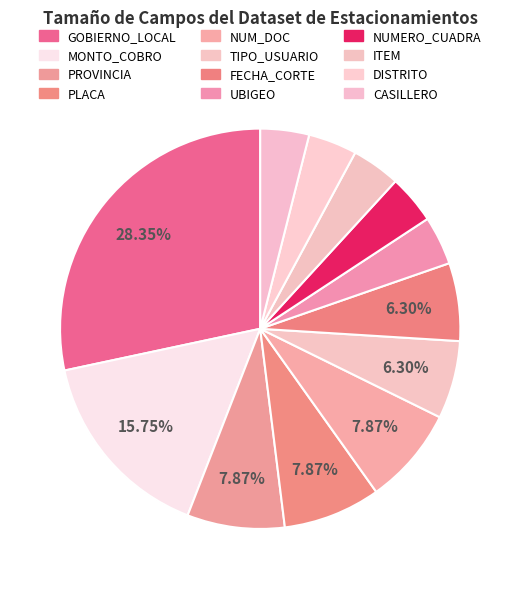

Combined, what portion of the pie is PLACA and MONTO_COBRO?

23.6%